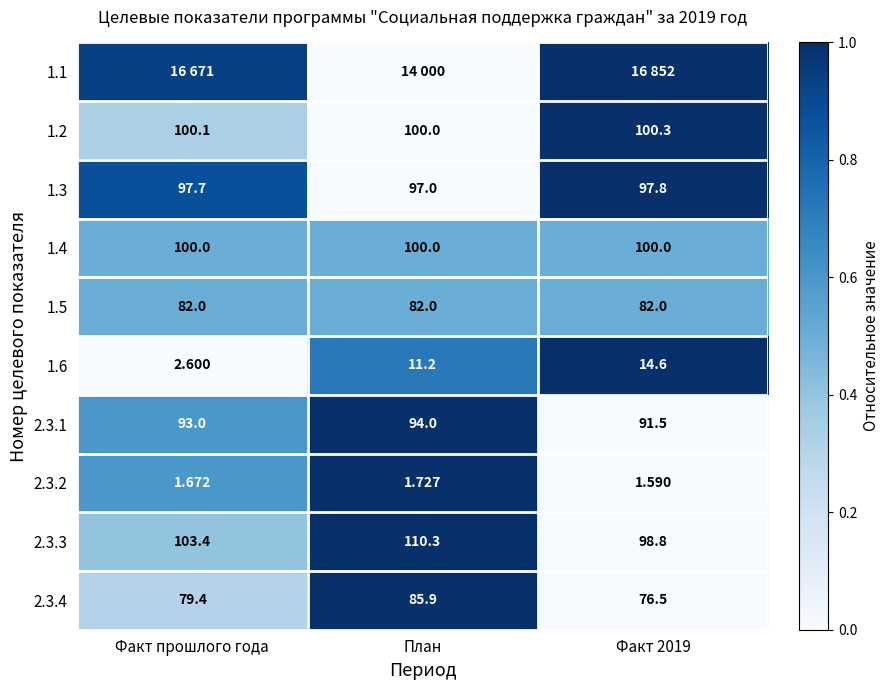

Between Факт 2019 and Факт прошлого года, which is larger?

Факт 2019